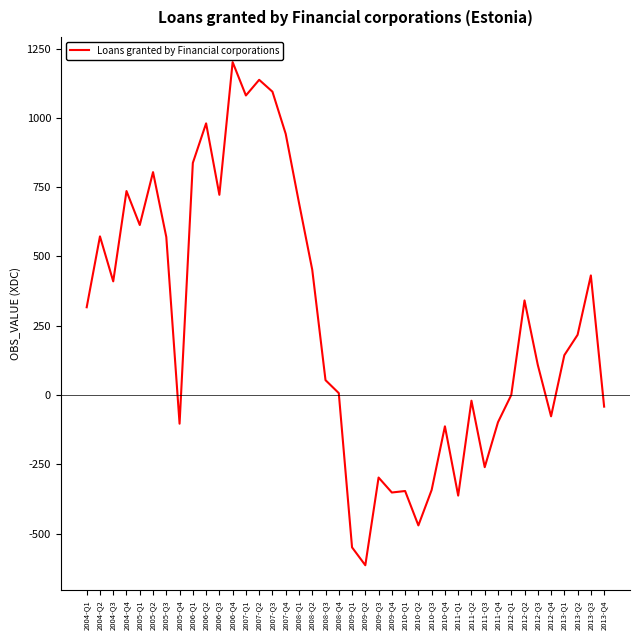

Is it true that the value at 2005-Q1 is 613.5?

True